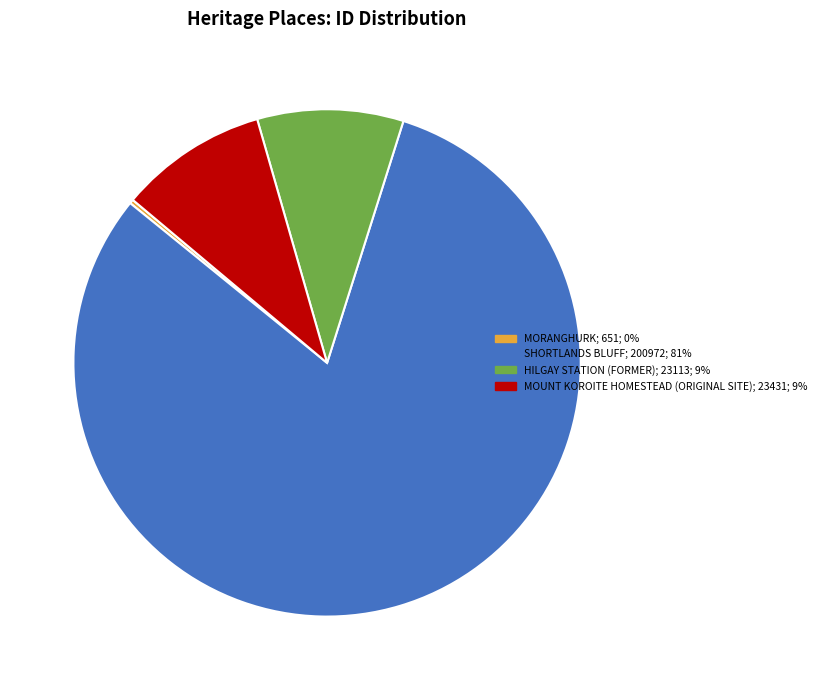

Between HILGAY STATION (FORMER) and SHORTLANDS BLUFF, which is larger?

SHORTLANDS BLUFF